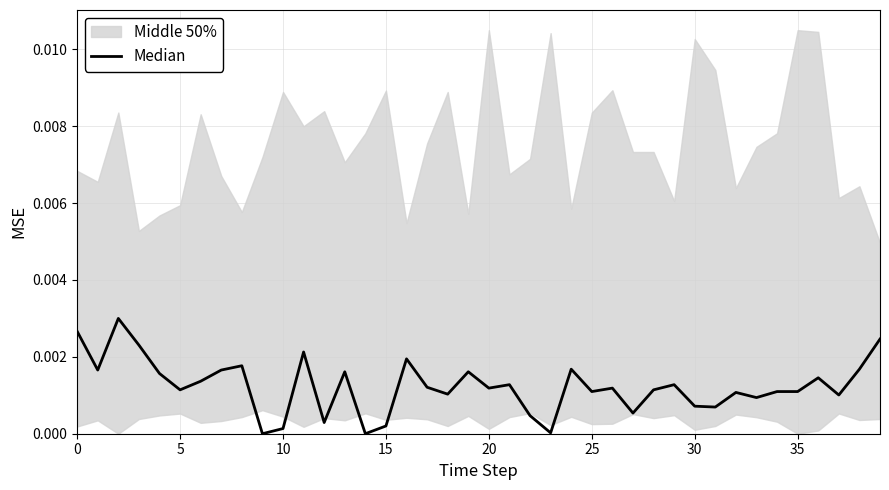

True or false: the data shows 0.0 at 35.

True